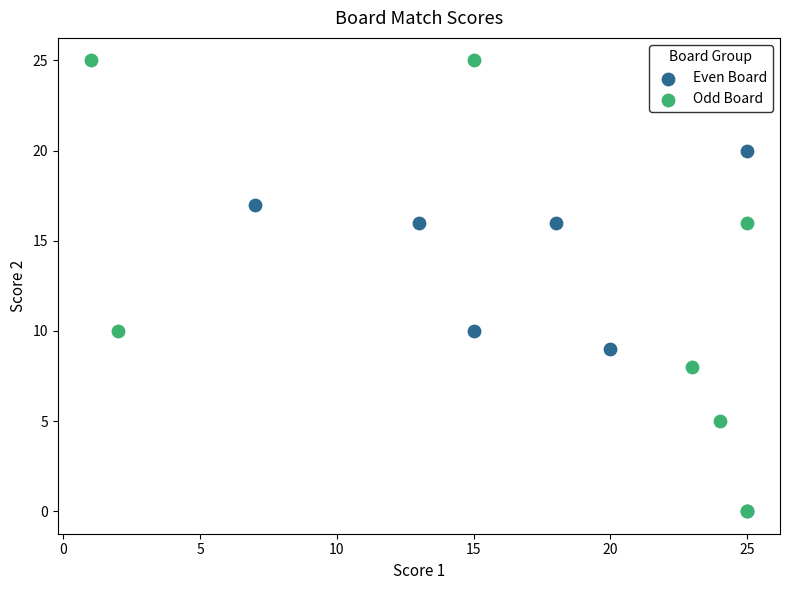

Which series has the widest spread of Y values?

Odd Board